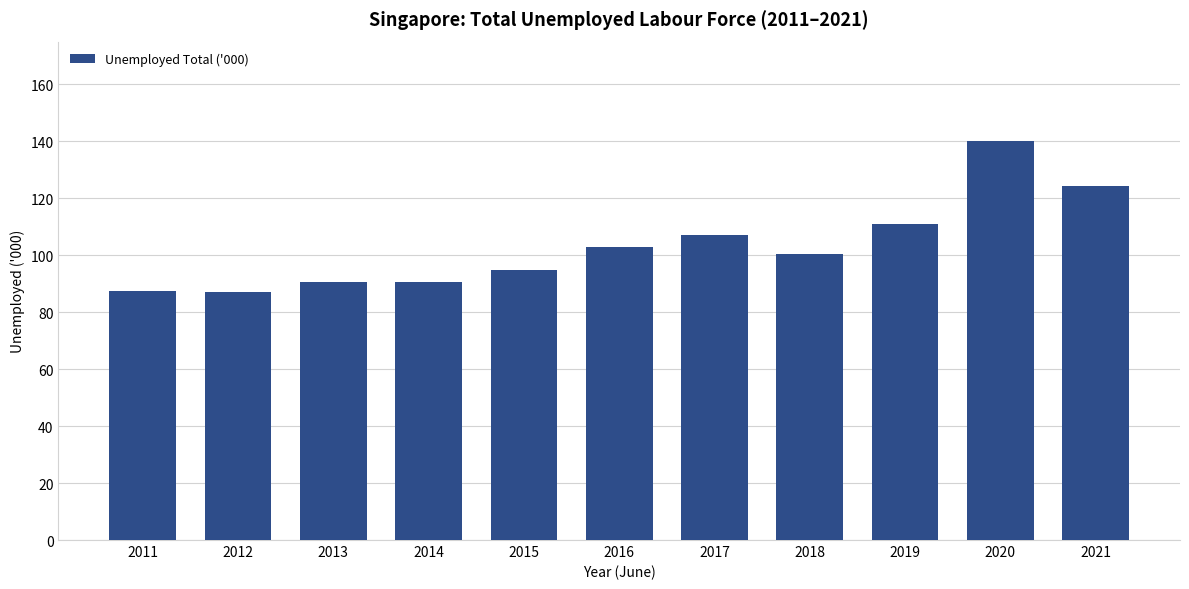

Approximately how many times larger is the value at 2018 compared to 2016?

1.0